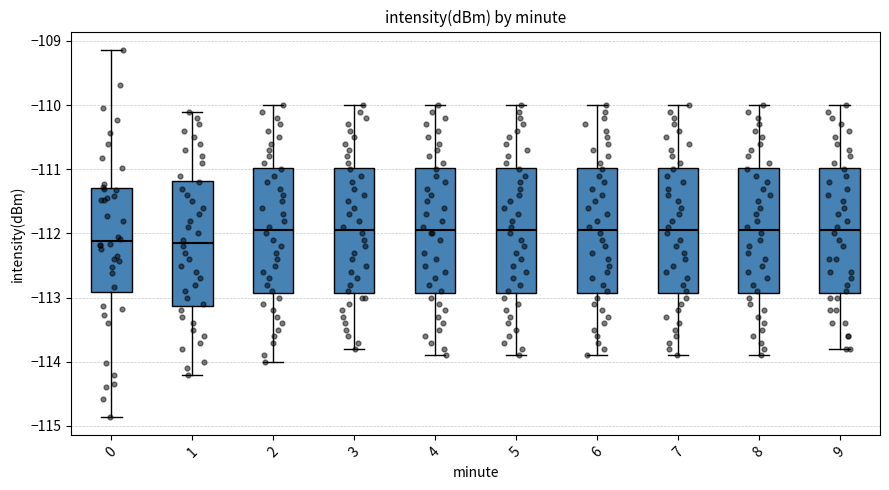

Where does the median line of the box at x = 6 sit on the y-axis? The values are not printed on the chart, so give them approximately, as read against the axis.

-111.9